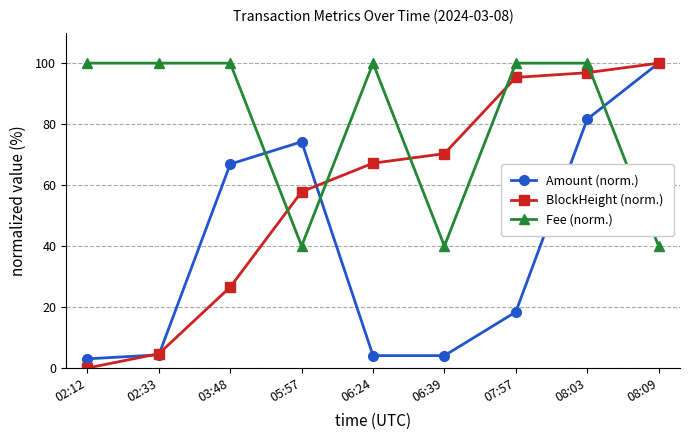

True or false: BlockHeight (norm.) has a value of 128.7 at 07:57.

False